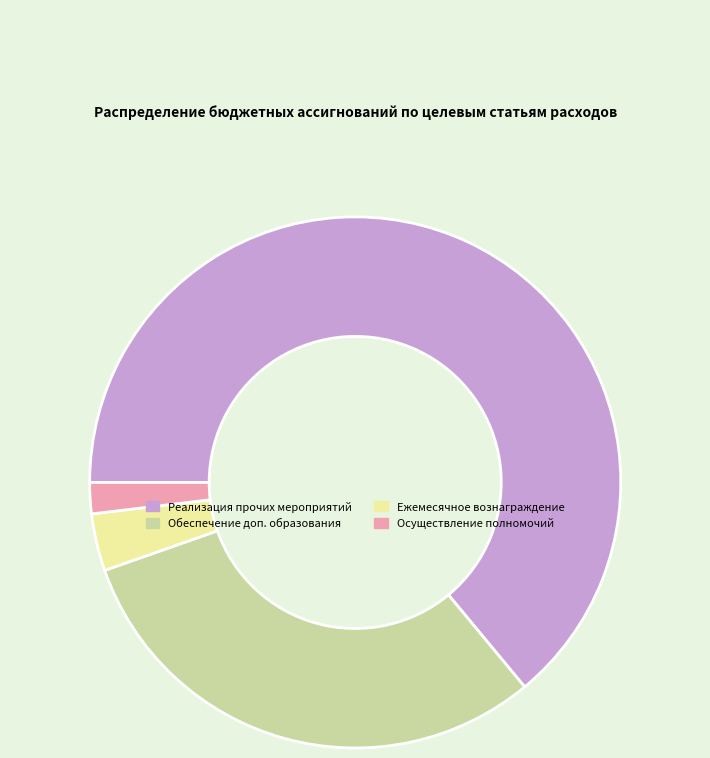

Which category accounts for the majority?

Реализация прочих мероприятий